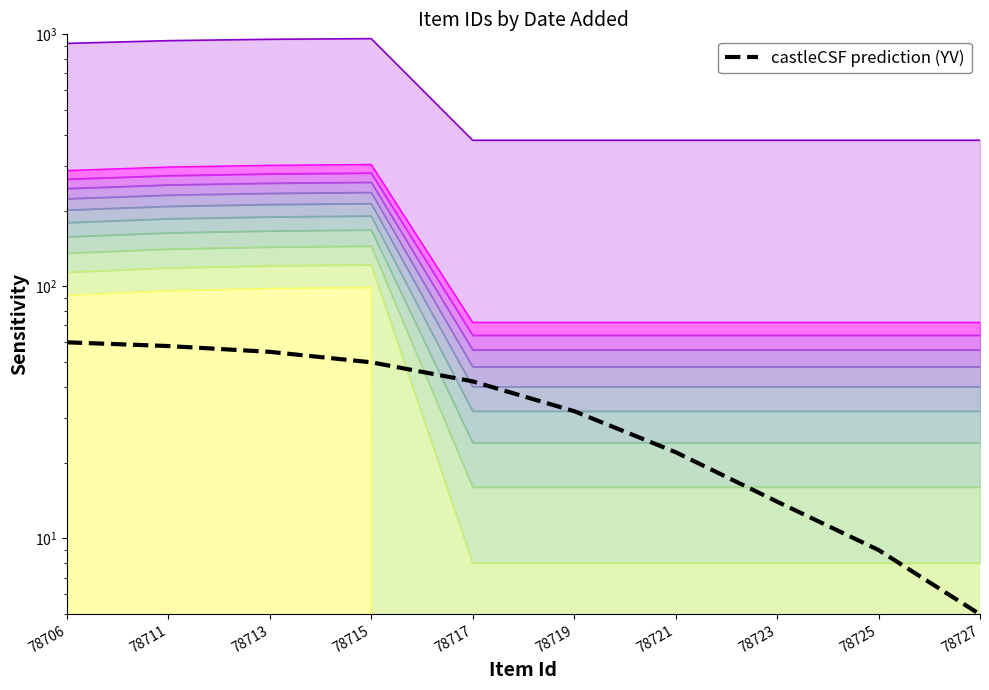

True or false: the data has more than 0 interior local peaks.

False